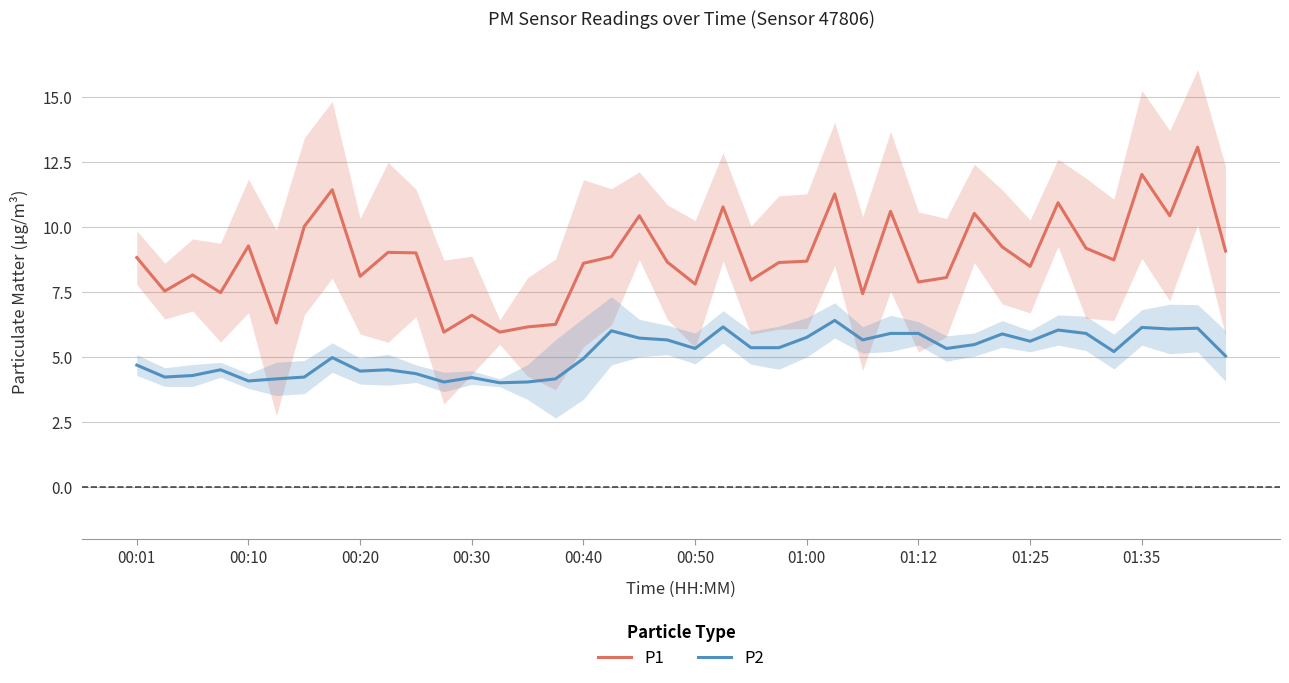

Which series has the largest total across all categories?

P1